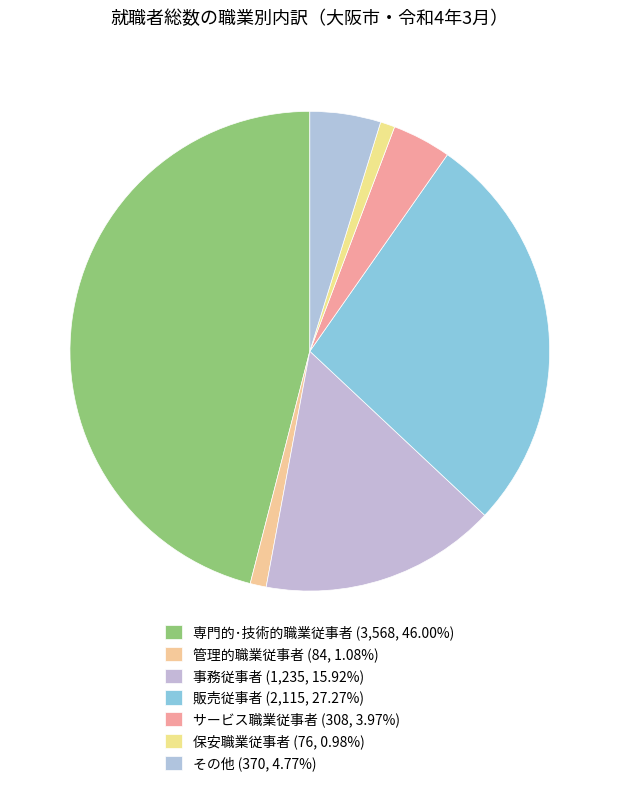

To the nearest percent, what is the average slice percentage?

14%